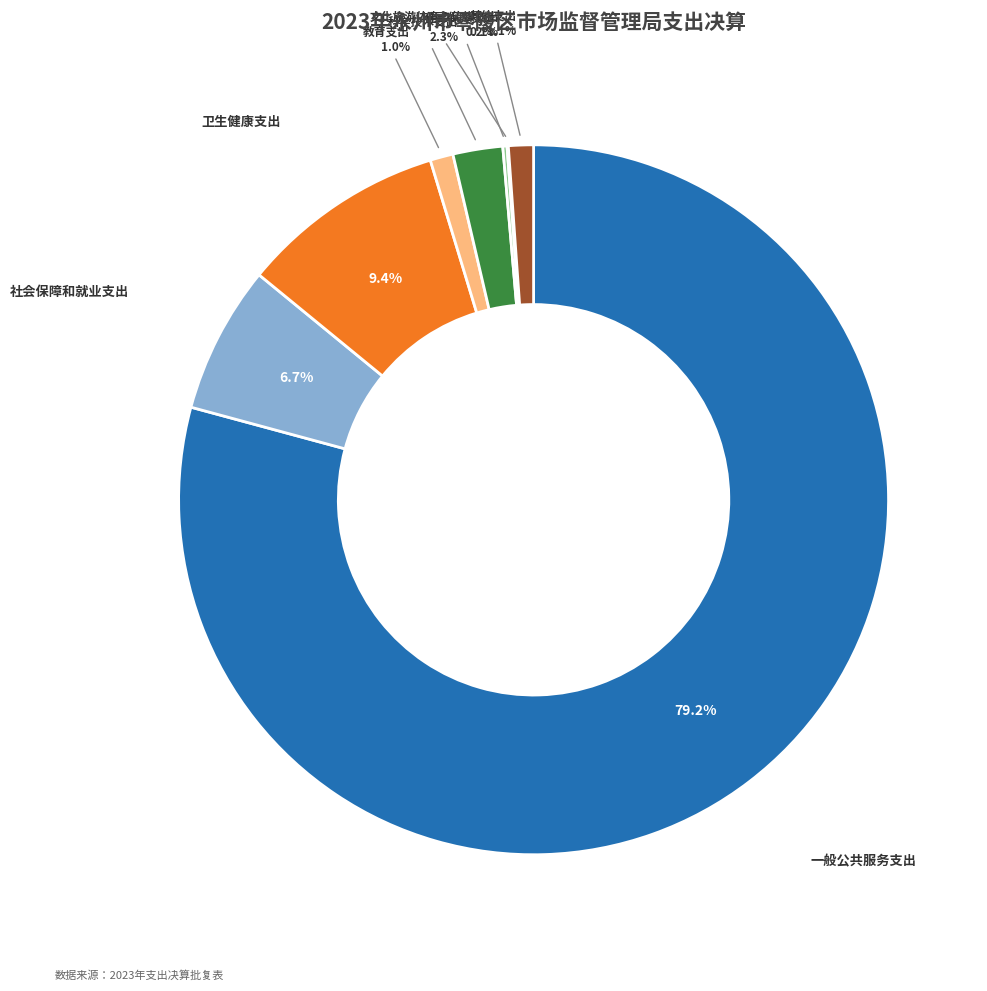

Does any single category account for the majority?

Yes